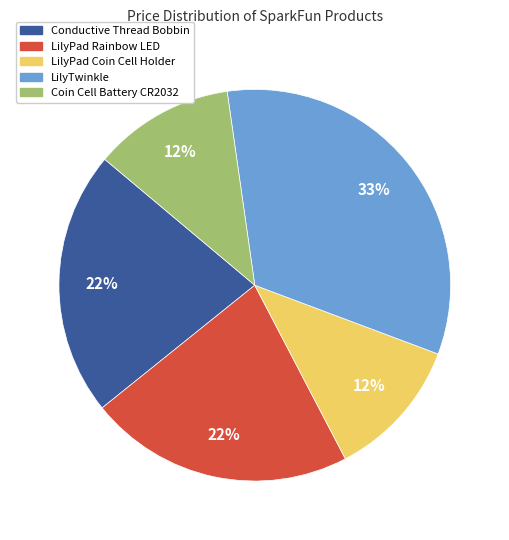

Is there a majority slice in this chart?

No